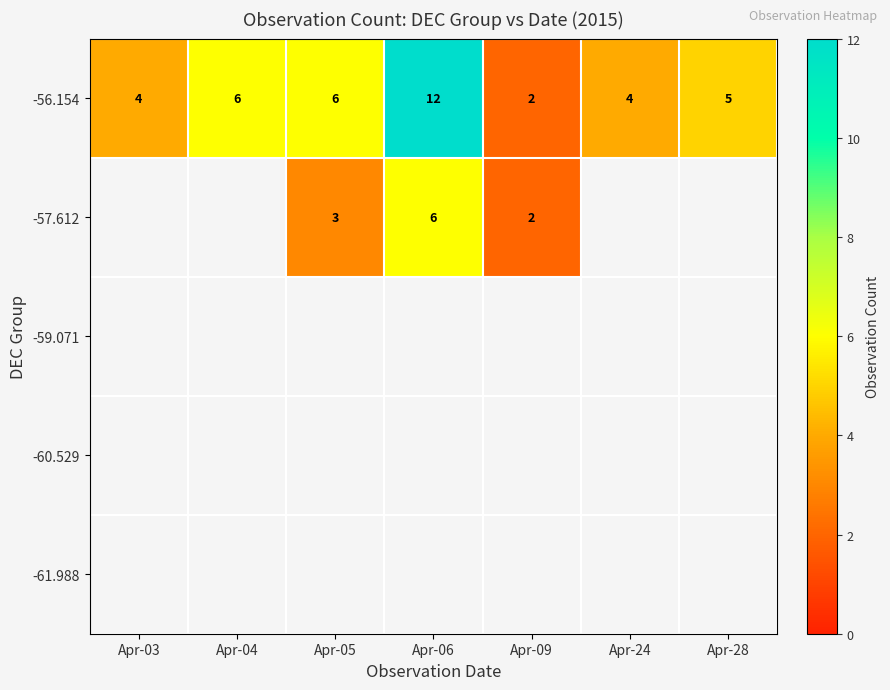

Which has a higher value, Apr-24 or Apr-28?

Apr-28